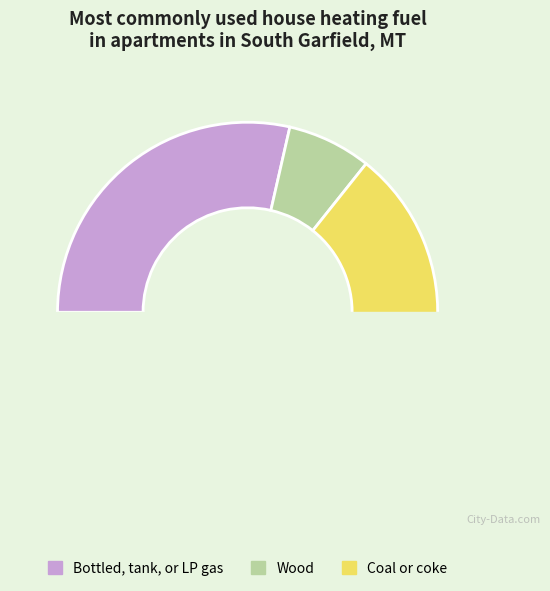

How much of the chart is everything except 1?

92.5%